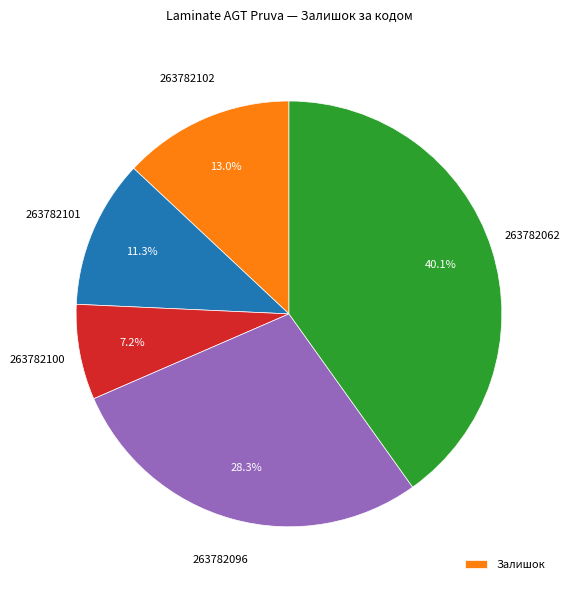

Is there any slice that represents more than half of the pie?

No